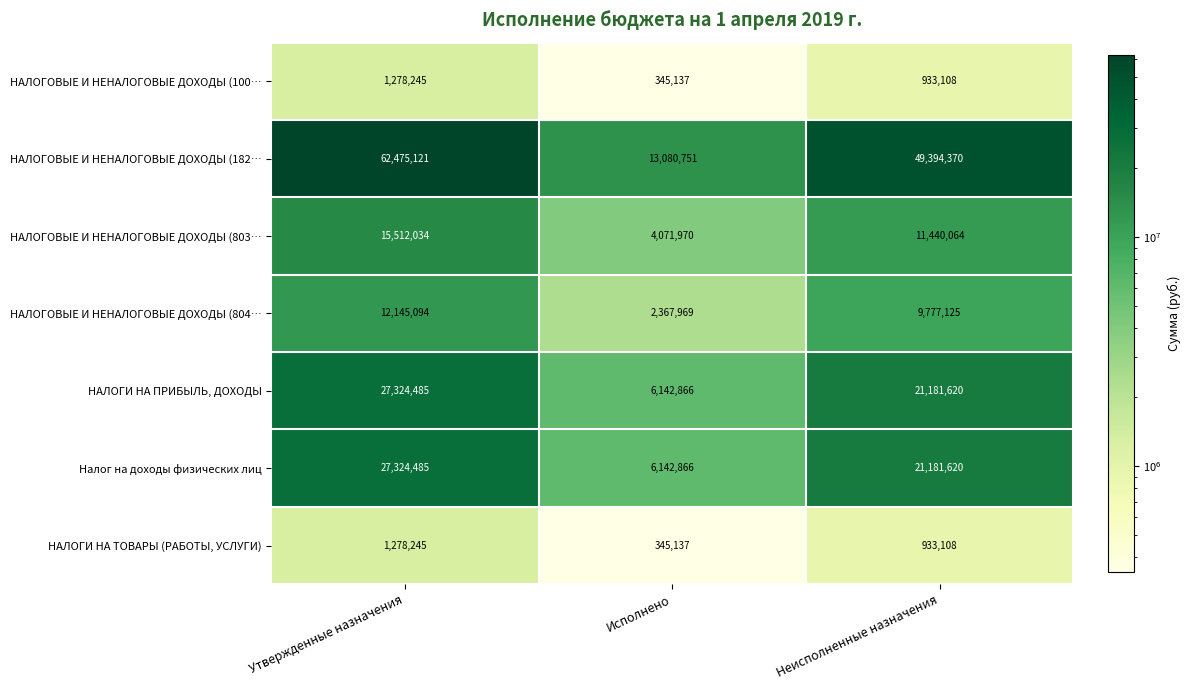

What is the sum of all НАЛОГИ НА ПРИБЫЛЬ, ДОХОДЫ values?

54648971